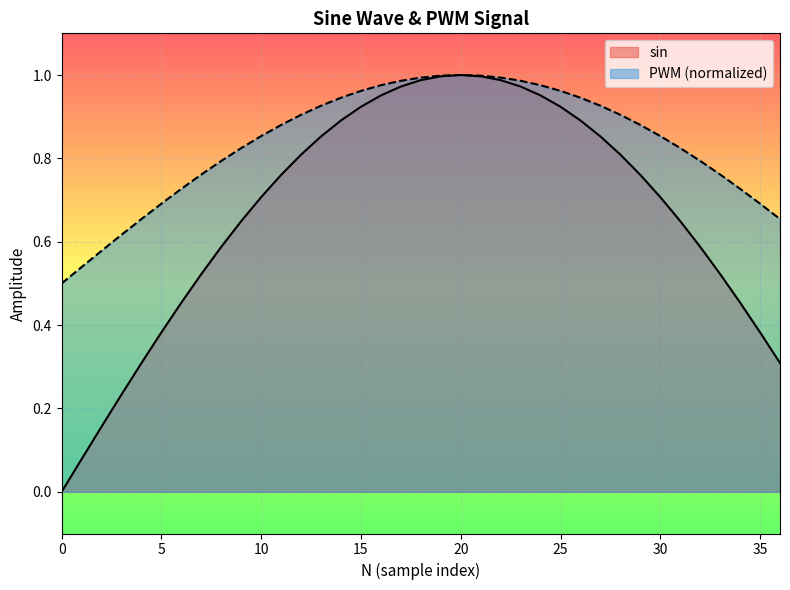

Reading left to right, transcribe all the data shown in this chart.

sin: 0.0	0.1	0.2	0.2	0.3	0.4	0.5	0.5	0.6	0.6	0.7	0.8	0.8	0.9	0.9	0.9	1.0	1.0	1.0	1.0	1.0	1.0	1.0	1.0	1.0	0.9	0.9	0.9	0.8	0.8	0.7	0.6	0.6	0.5	0.5	0.4	0.3
PWM: 0.5	0.5	0.6	0.6	0.7	0.7	0.7	0.8	0.8	0.8	0.9	0.9	0.9	0.9	0.9	1.0	1.0	1.0	1.0	1.0	1.0	1.0	1.0	1.0	1.0	1.0	0.9	0.9	0.9	0.9	0.9	0.8	0.8	0.8	0.7	0.7	0.7